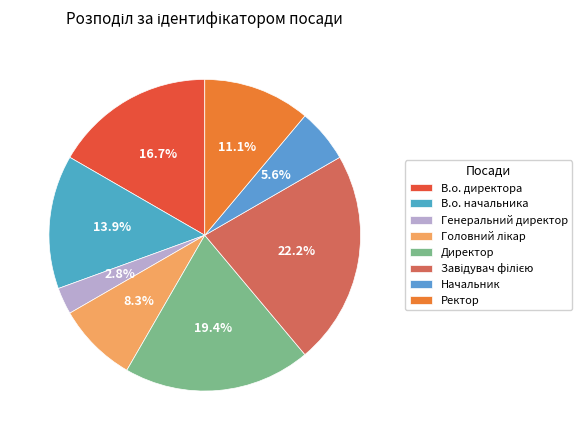

Count the number of slices in the pie.

8